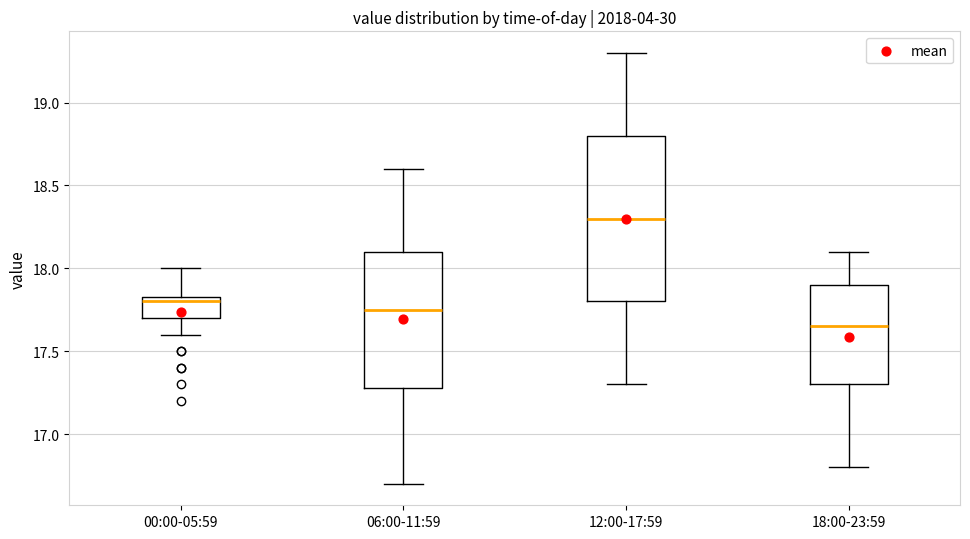

Where does the lower whisker of the box for 18:00-23:59 end on the y-axis? The values are not printed on the chart, so give them approximately, as read against the axis.

16.80